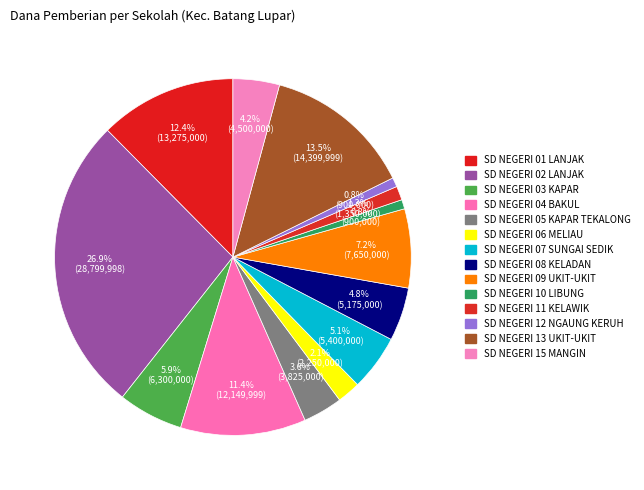

How many slices are in this pie chart?

14